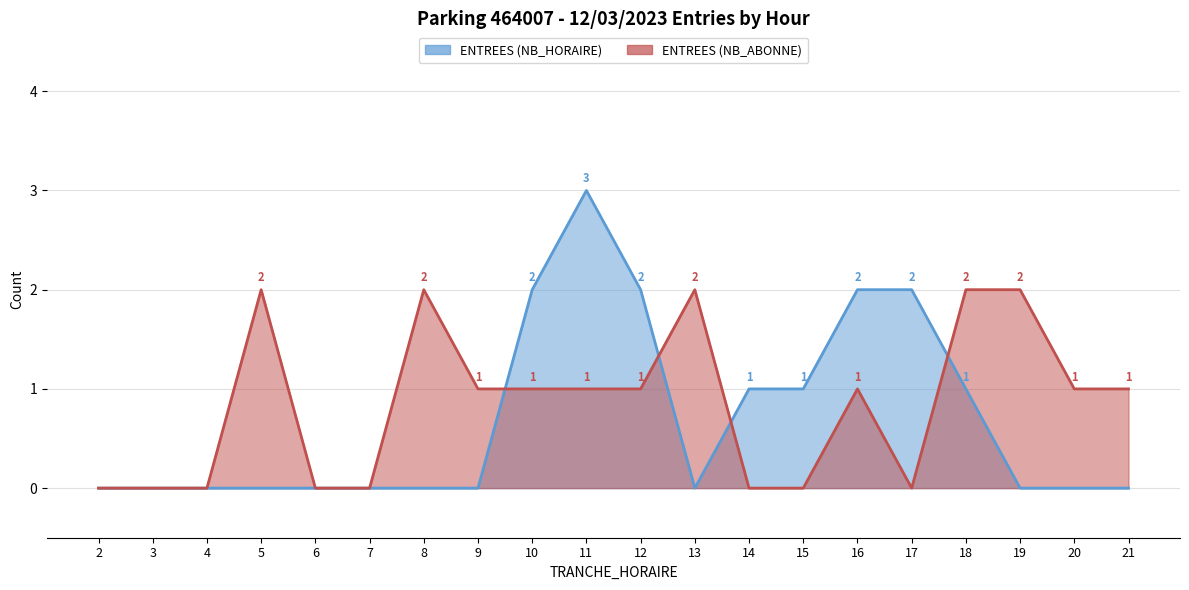

List the labels in order of ENTREES (NB_ABONNE) value, smallest first.

2, 3, 4, 6, 7, 14, 15, 17, 9, 10, 11, 12, 16, 20, 21, 5, 8, 13, 18, 19